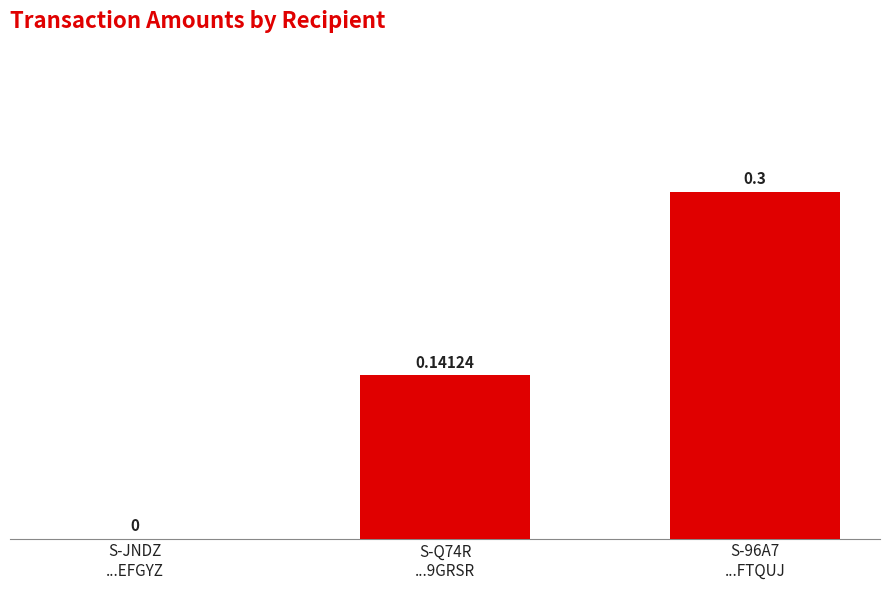

At which category does the chart reach its peak across all series?

S-96A7
...FTQUJ